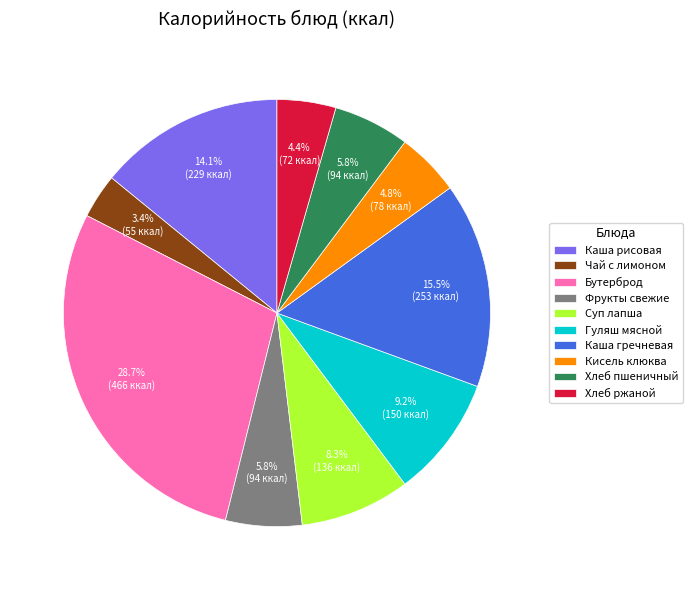

What is the smallest slice in the pie chart?

Чай с лимоном